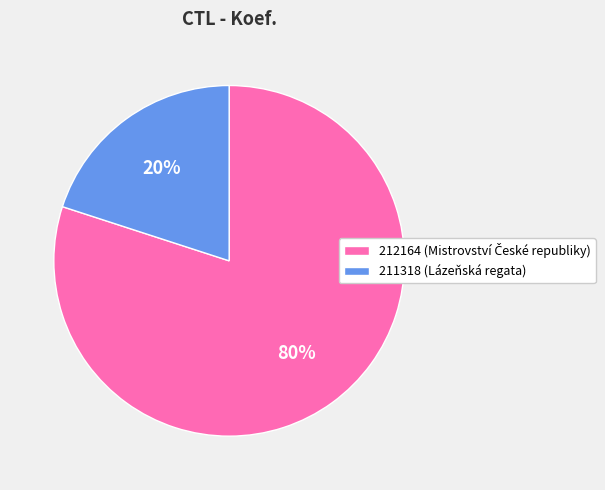

To the nearest percent, what is the difference between the 211318 and 212164 slice percentages?

60%